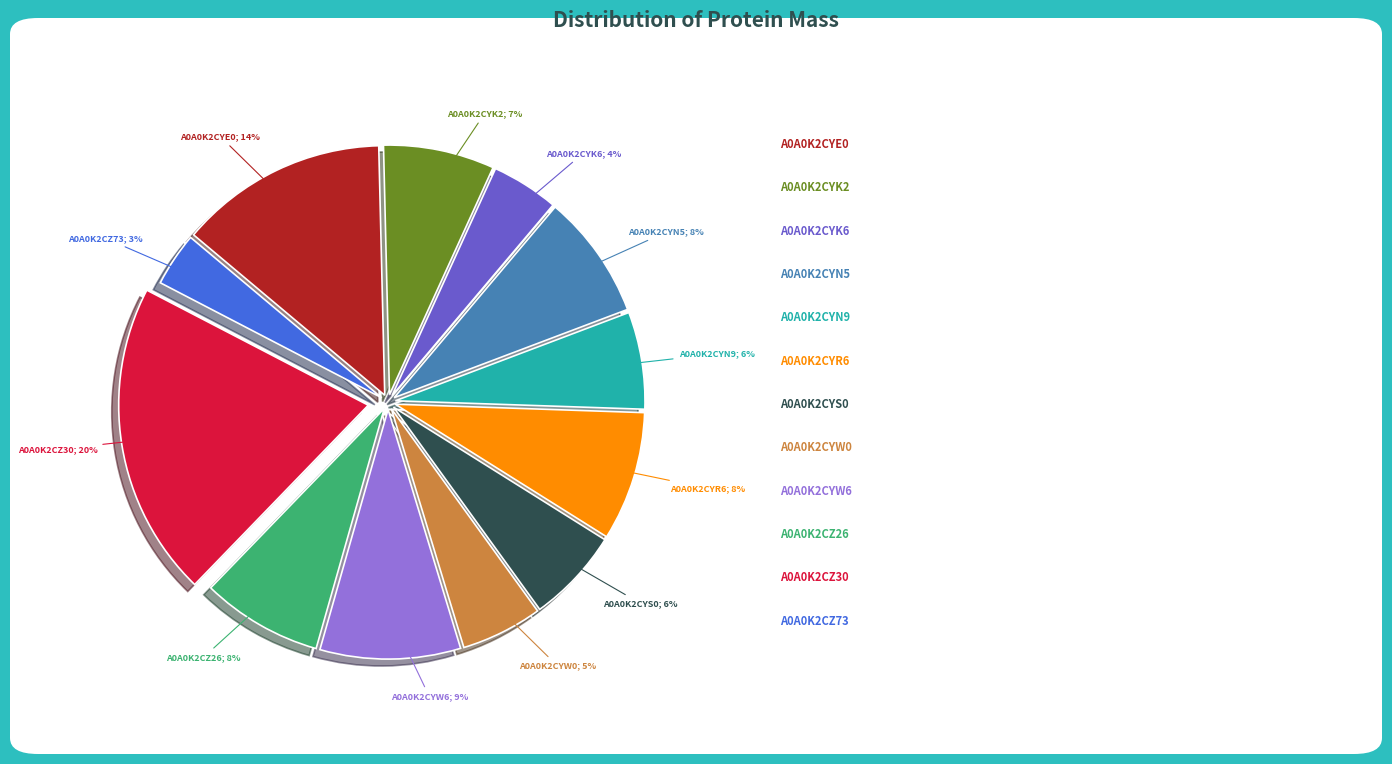

To the nearest percent, what is the difference between the largest and smallest slice percentages?

17%